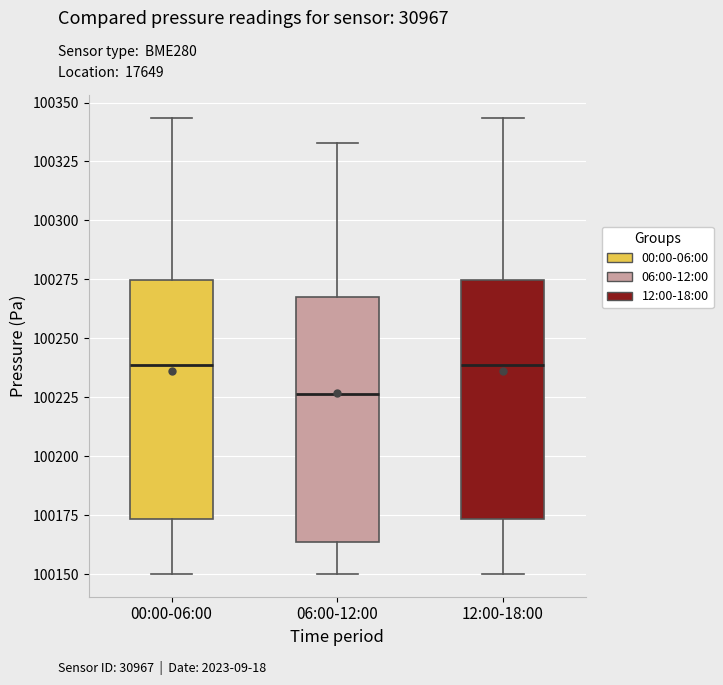

Reading left to right, transcribe this box plot: for each box, give where its median line is, the range the box spans, and where its two whiskers end, as read against the y-axis. The values are not printed on the chart, so give them approximately, as read against the axis.

00:00-06:00: median 100240, box 100175 to 100275, whiskers 100150 to 100345
06:00-12:00: median 100225, box 100165 to 100270, whiskers 100150 to 100335
12:00-18:00: median 100240, box 100175 to 100275, whiskers 100150 to 100345